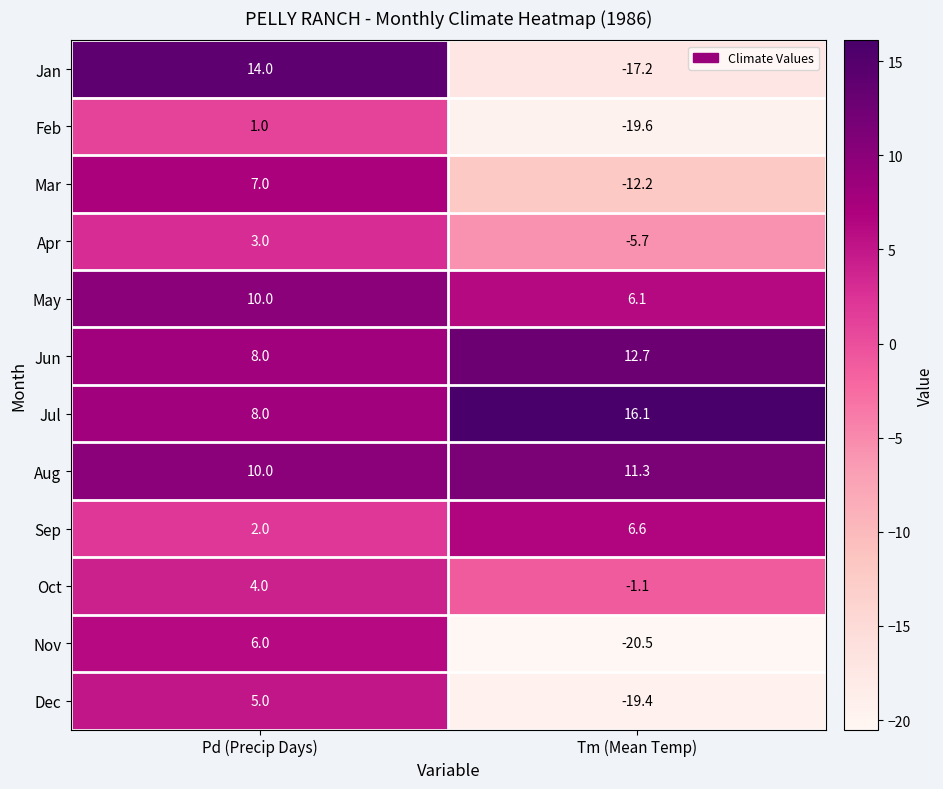

The value of Aug at Tm (Mean Temp) is 15.0. True or false?

False